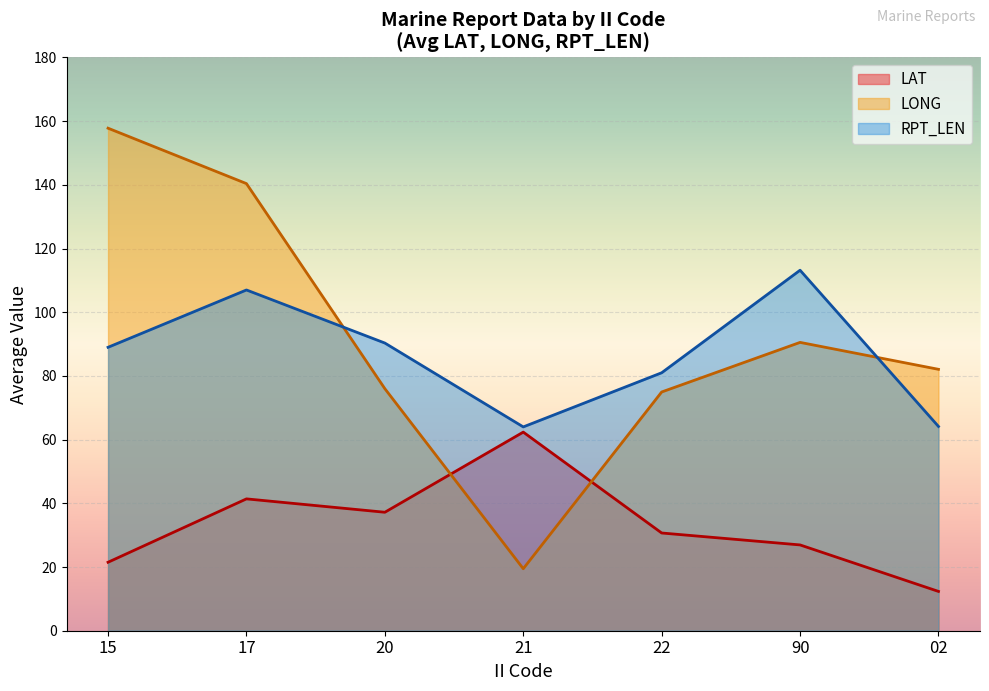

True or false: LONG and RPT_LEN cross at least once.

True